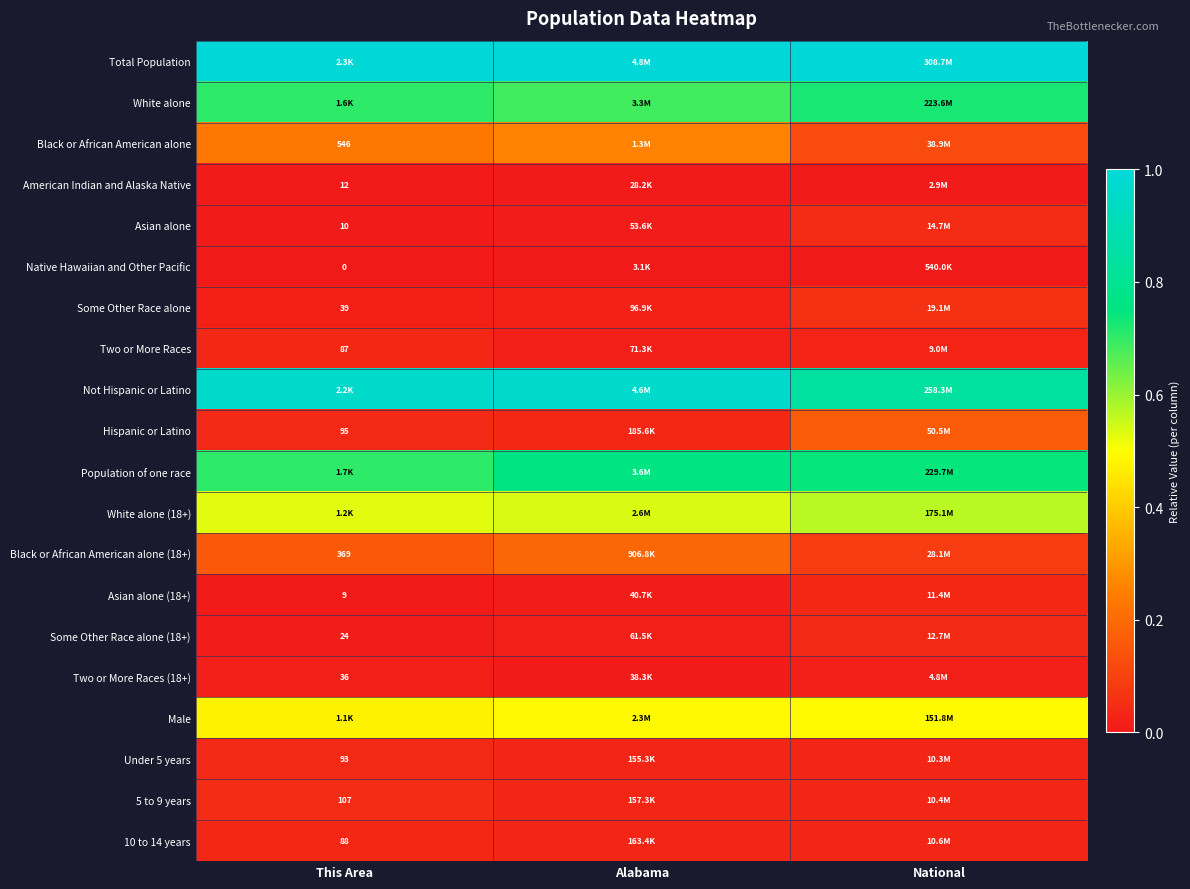

List the labels in order of Total Population value, smallest first.

This Area, Alabama, National